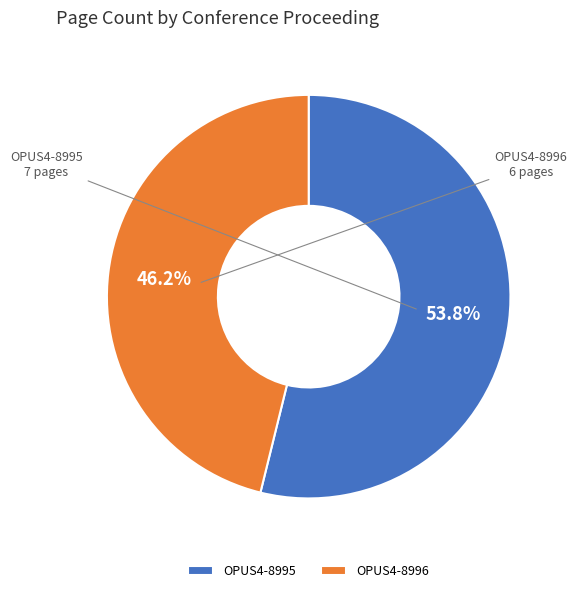

Between OPUS4-8995 and OPUS4-8996, which is larger?

OPUS4-8995